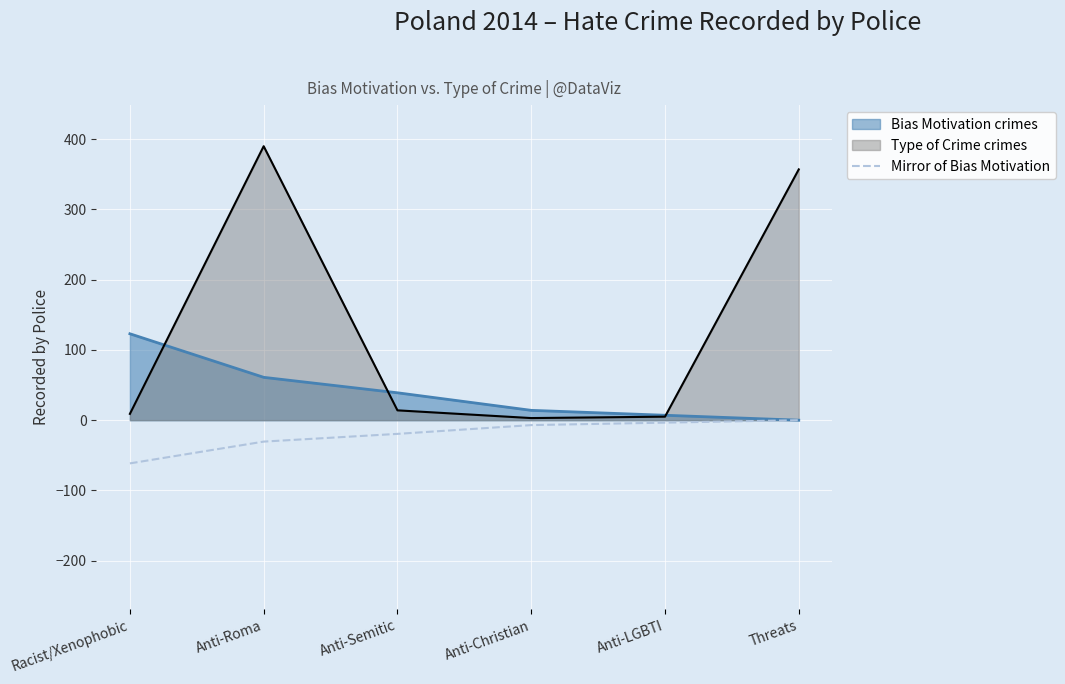

At which category is the sum across all series the highest?

Anti-Roma